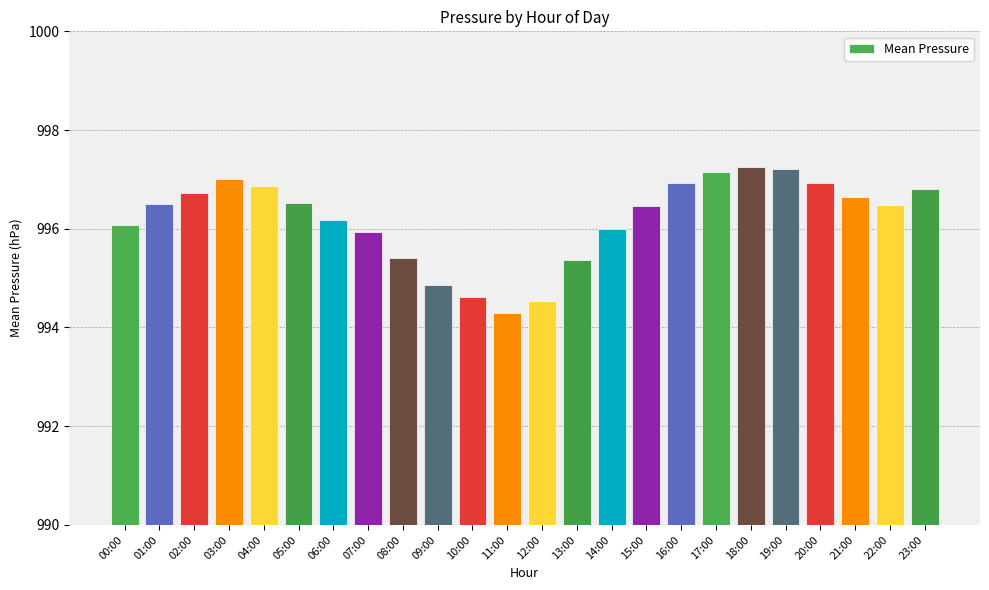

At which label is the value closest to 995?

09:00